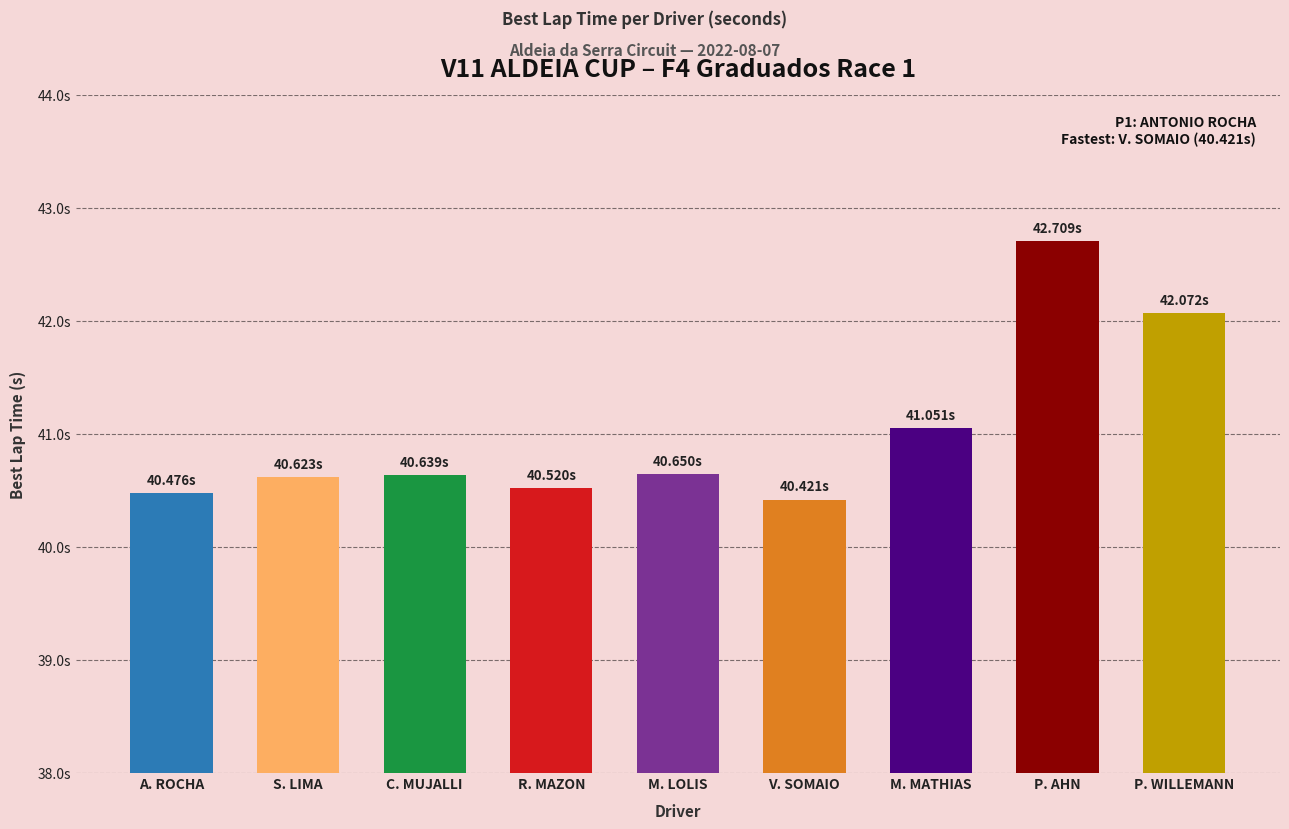

True or false: the data shows 63.0 at S. LIMA.

False